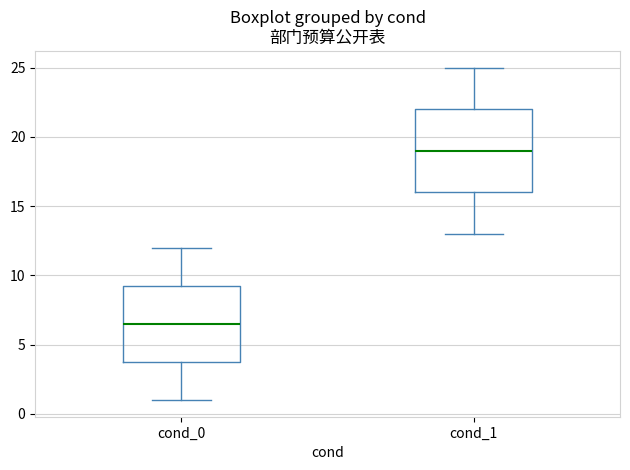

Which box has the highest median line?

cond_1